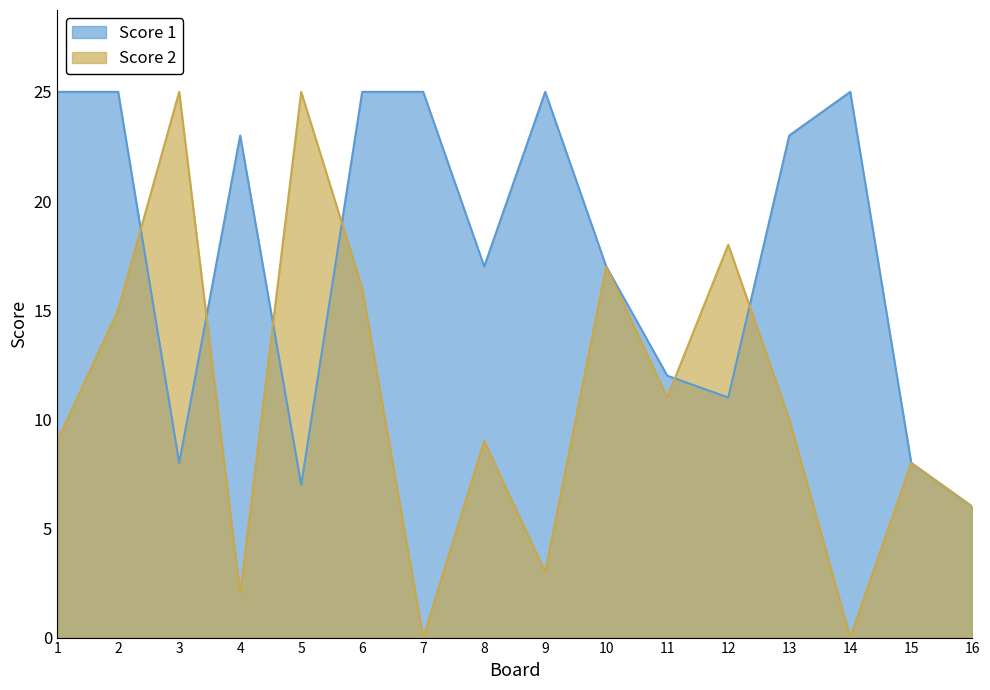

After their last crossing, which series has the higher values: Score 2 or Score 1?

Score 1